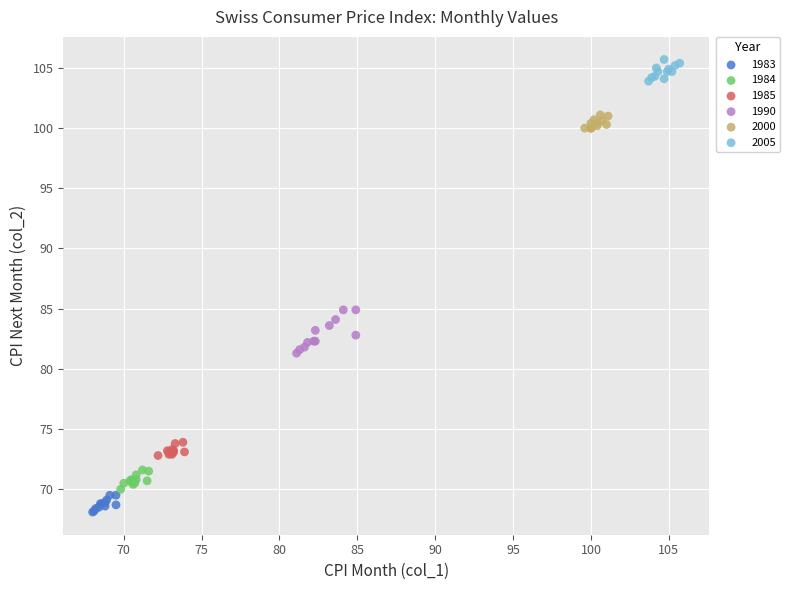

Which series contains the highest Y value?

2005